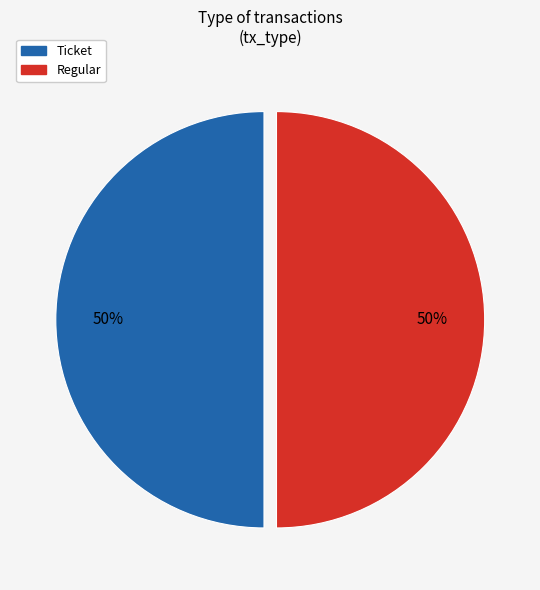

Do Regular and Ticket together represent more than half of the pie?

Yes